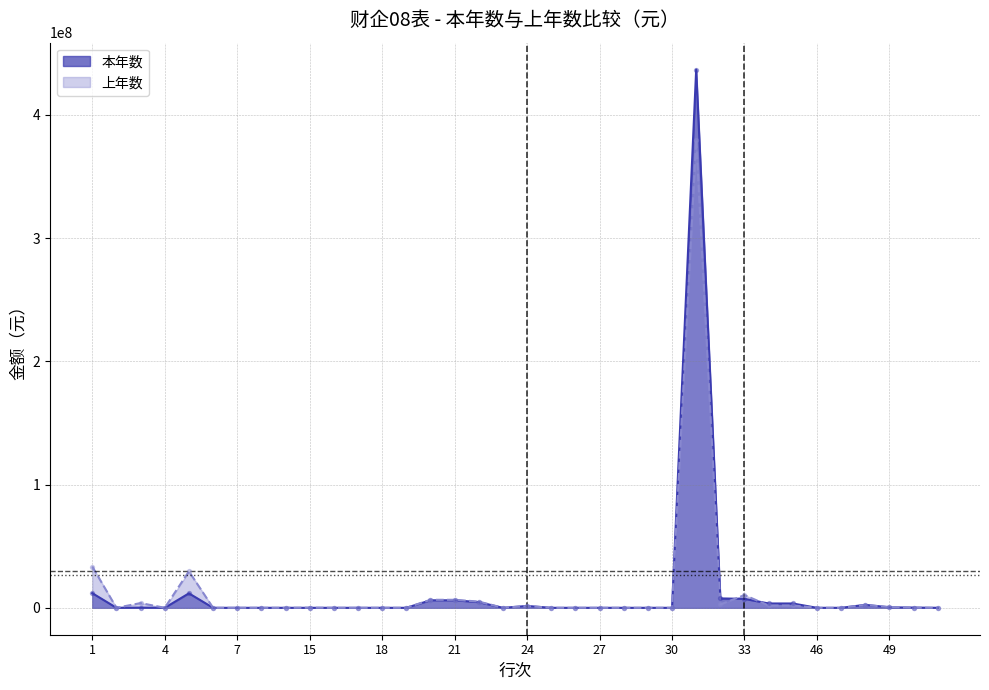

At how many categories does at least one series exceed 376268828?

1